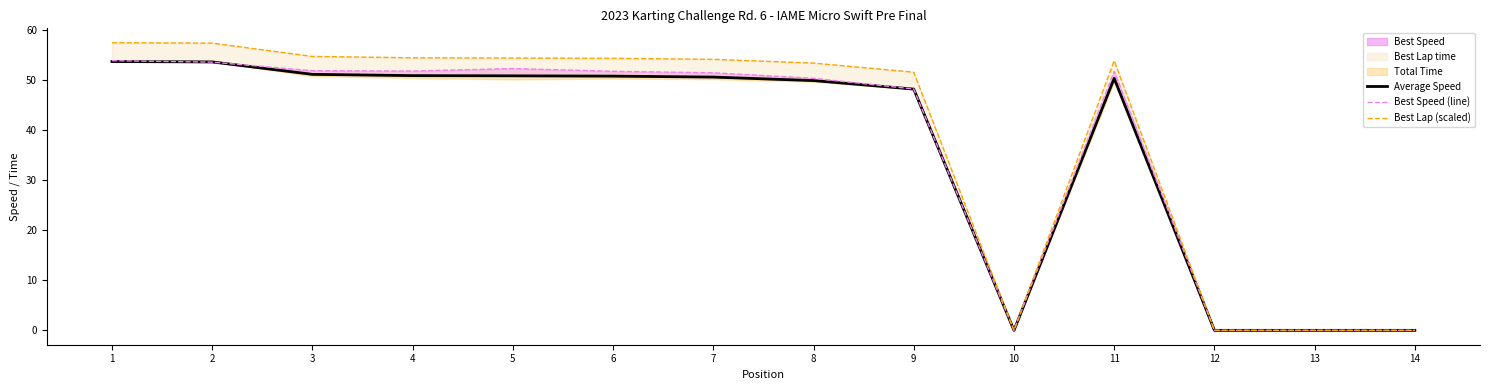

The value of Best Lap (scaled) at 10 is -27.4. True or false?

False